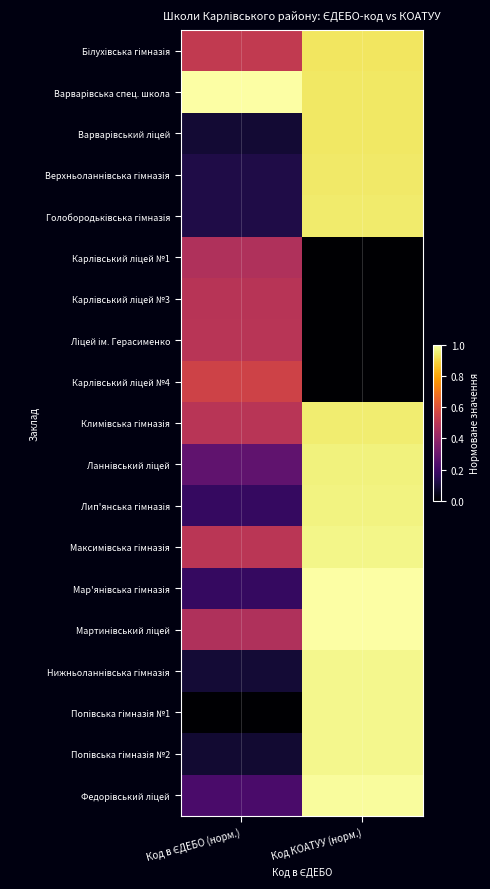

Which has a higher value, Код КОАТУУ (норм.) or Код в ЄДЕБО (норм.)?

Код КОАТУУ (норм.)